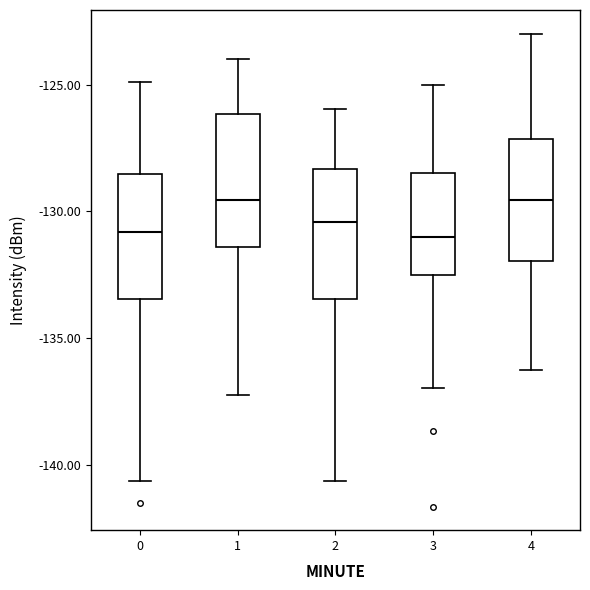

Where is the upper edge of the box at x = 4 on the y-axis? The values are not printed on the chart, so give them approximately, as read against the axis.

-127.0